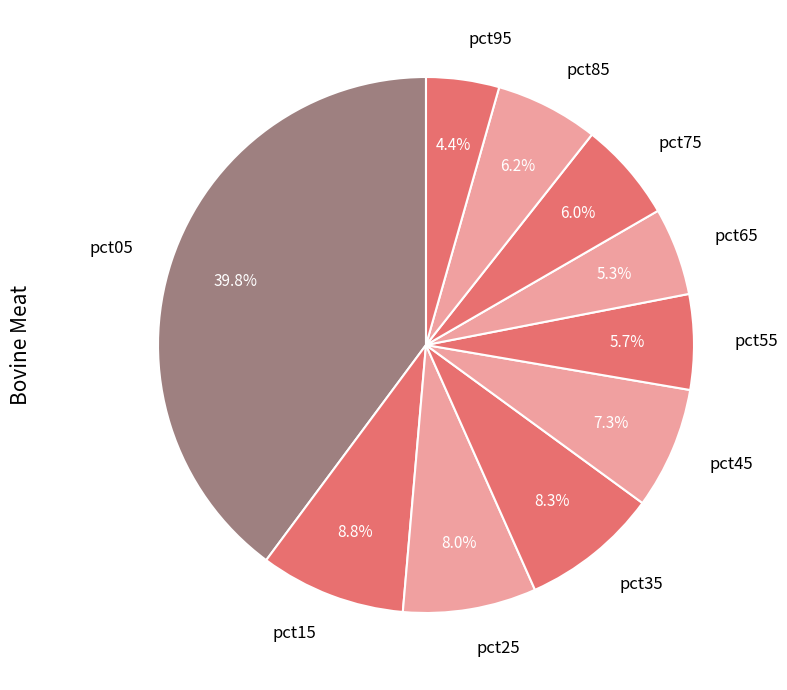

How much of the chart is everything except pct85?

93.8%